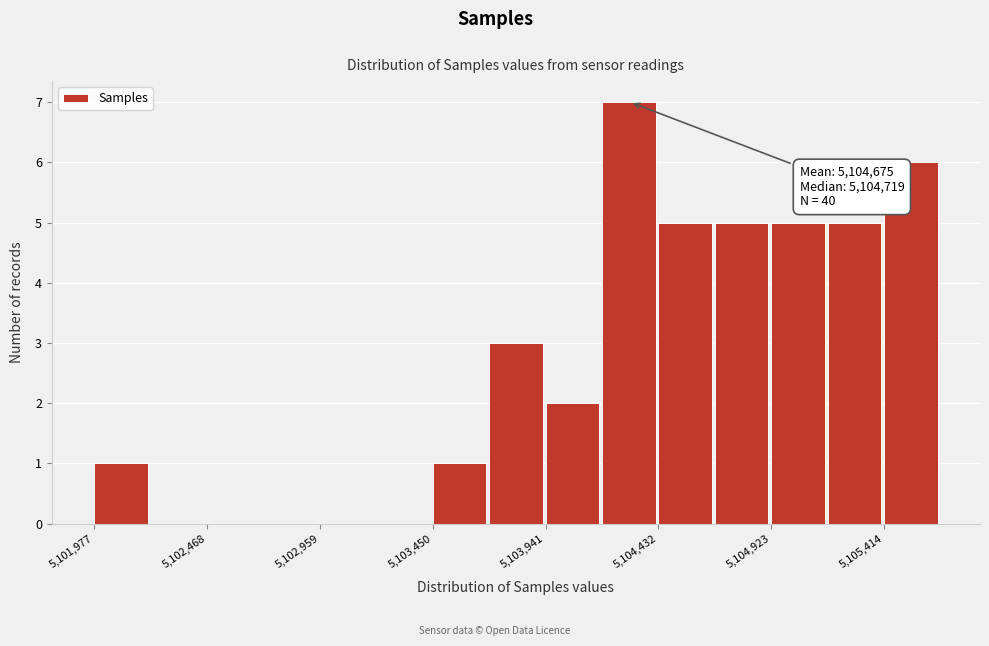

Which range on the x-axis has the tallest bar?

5104200 to 5104450